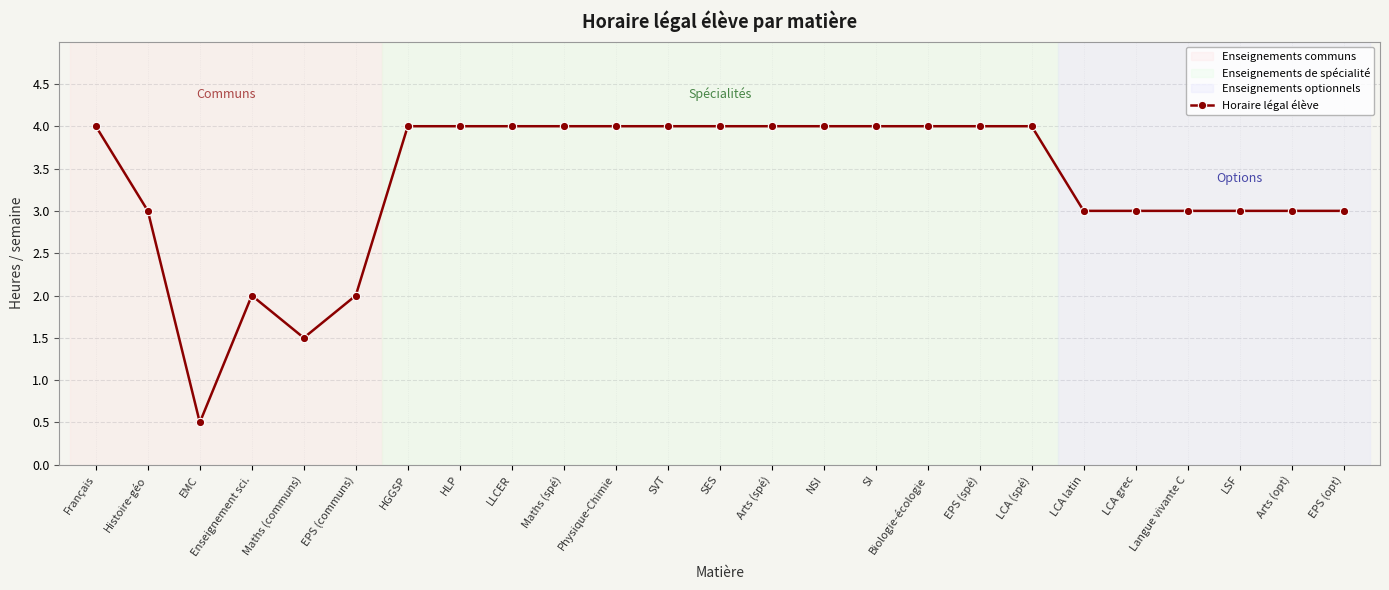

The chart shows a value of 4.0 at LLCER. True or false?

True